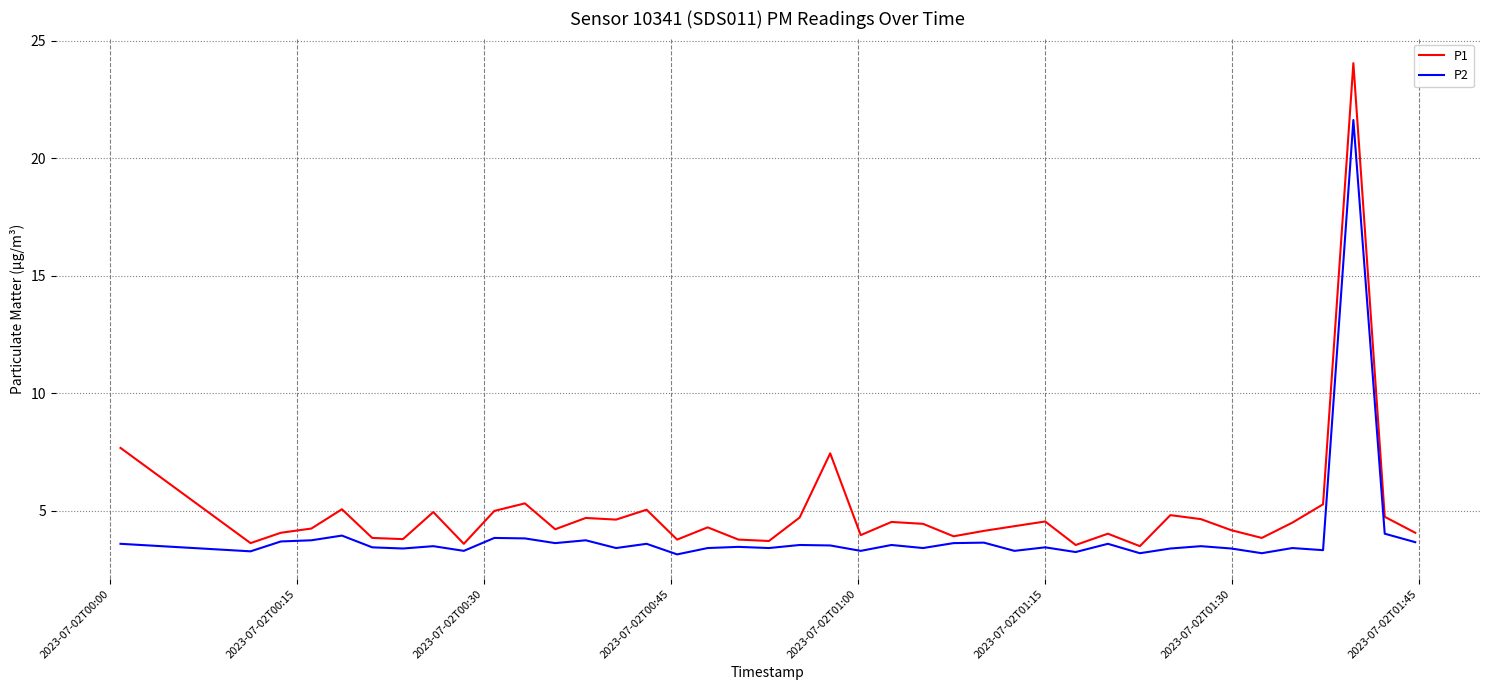

What is the difference between the maximum and minimum values in the P2 series?

18.5